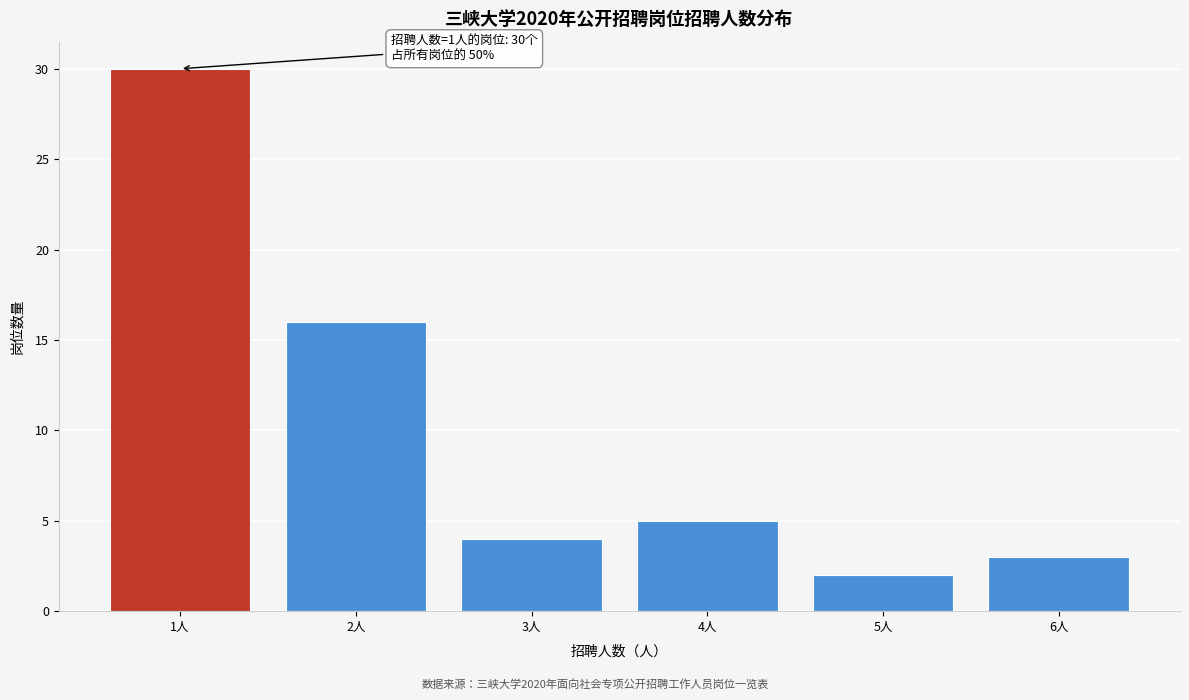

Reading left to right, what are all the values shown in this chart?

1人=30	2人=16	3人=4	4人=5	5人=2	6人=3